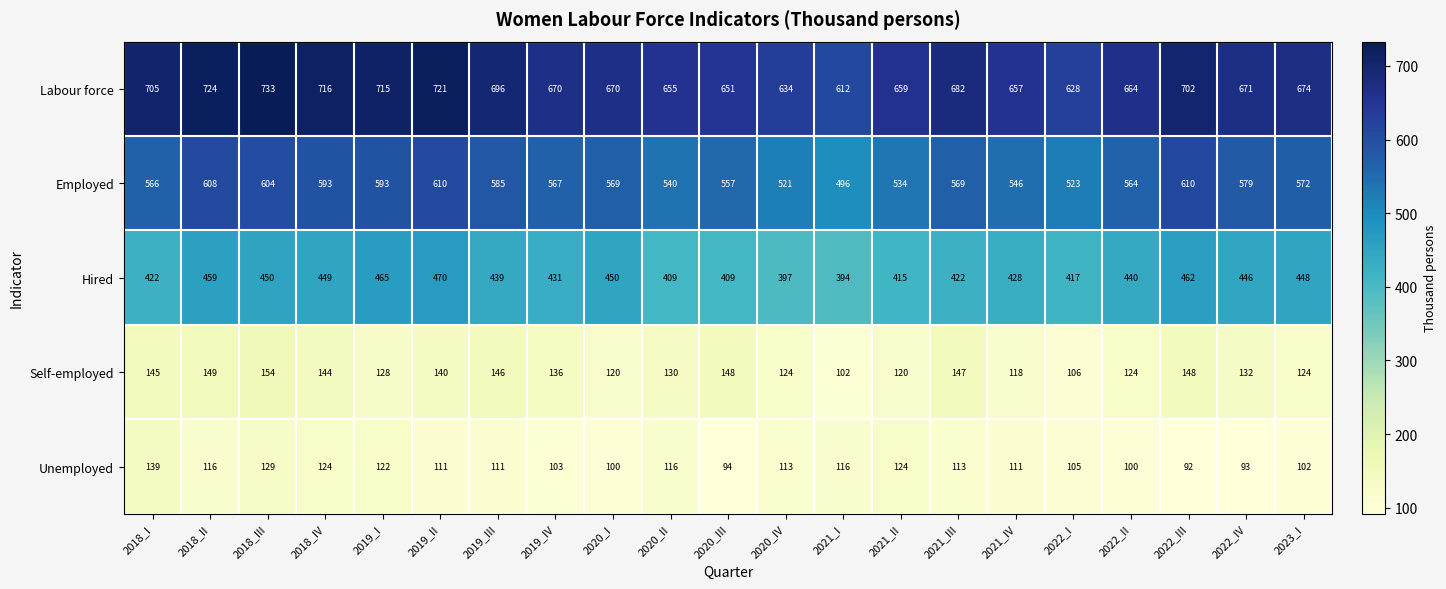

Rank the series at 2019_III from highest to lowest value.

Labour force, Employed, Hired, Self-employed, Unemployed